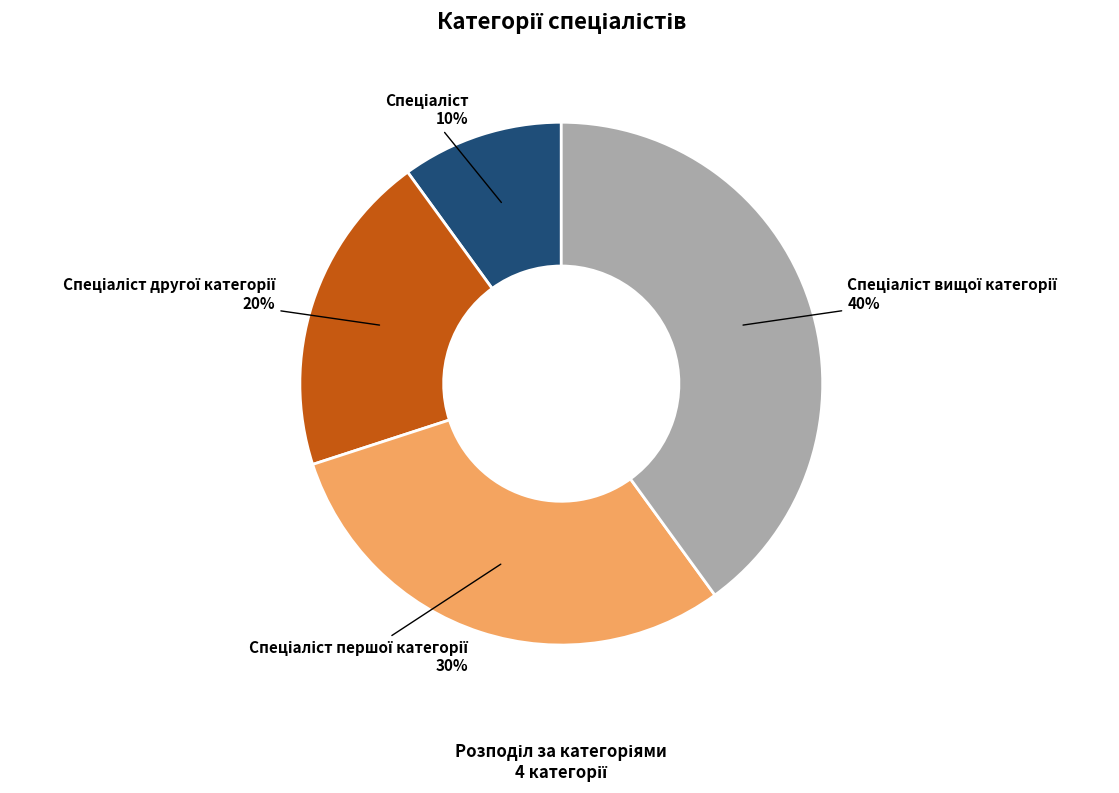

Is there a majority slice in this chart?

No